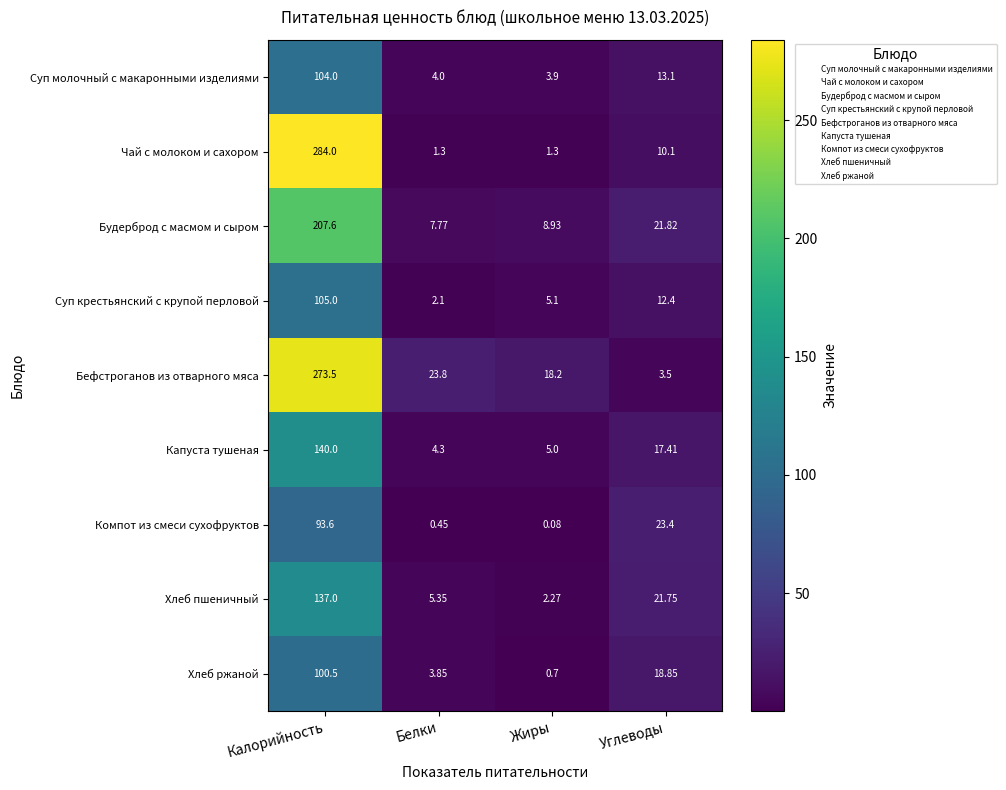

At which category is the sum across all series the highest?

Калорийность